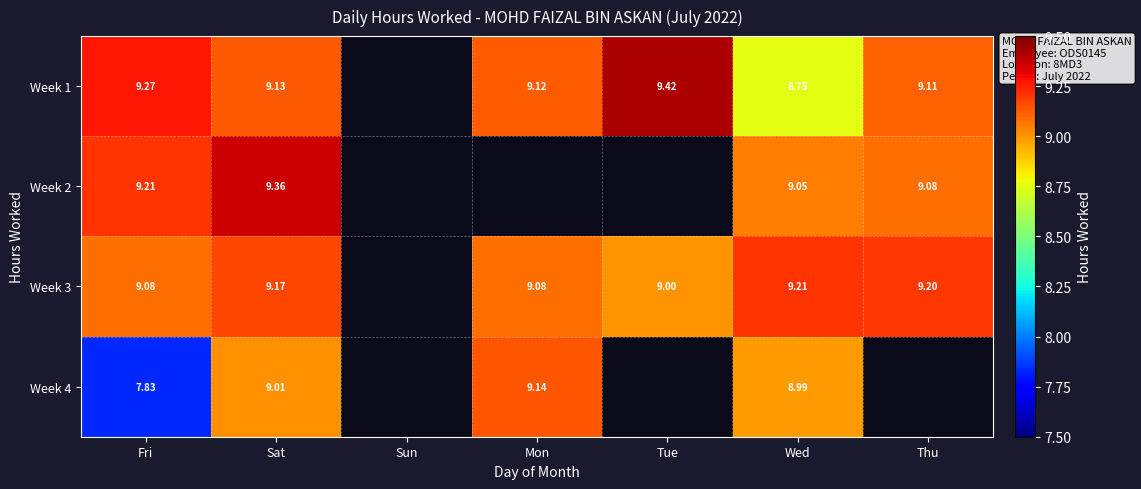

The value of Week 2 at Fri is 9.2. True or false?

True